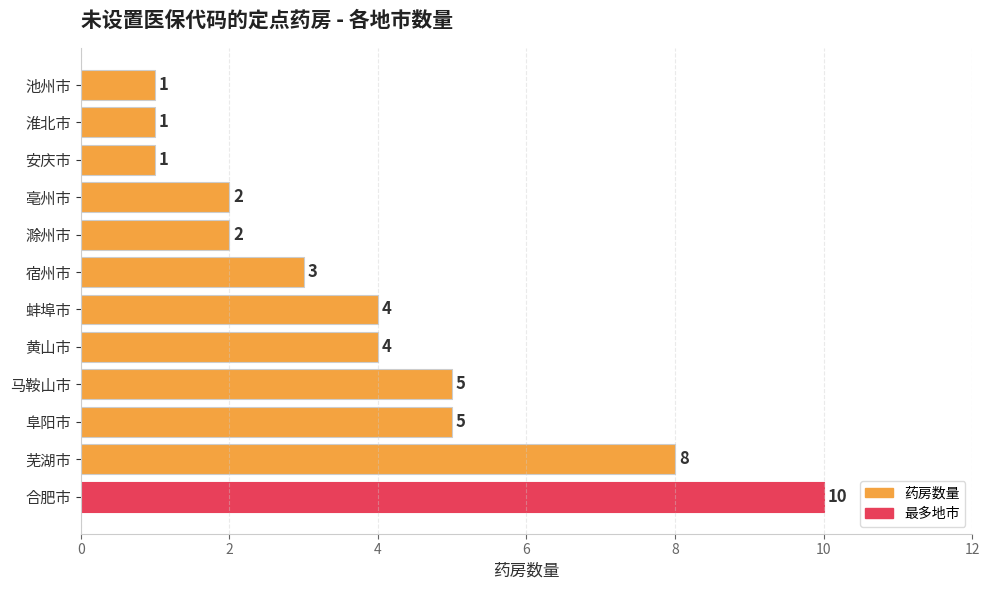

Is it true that the value at 亳州市 is 3?

False